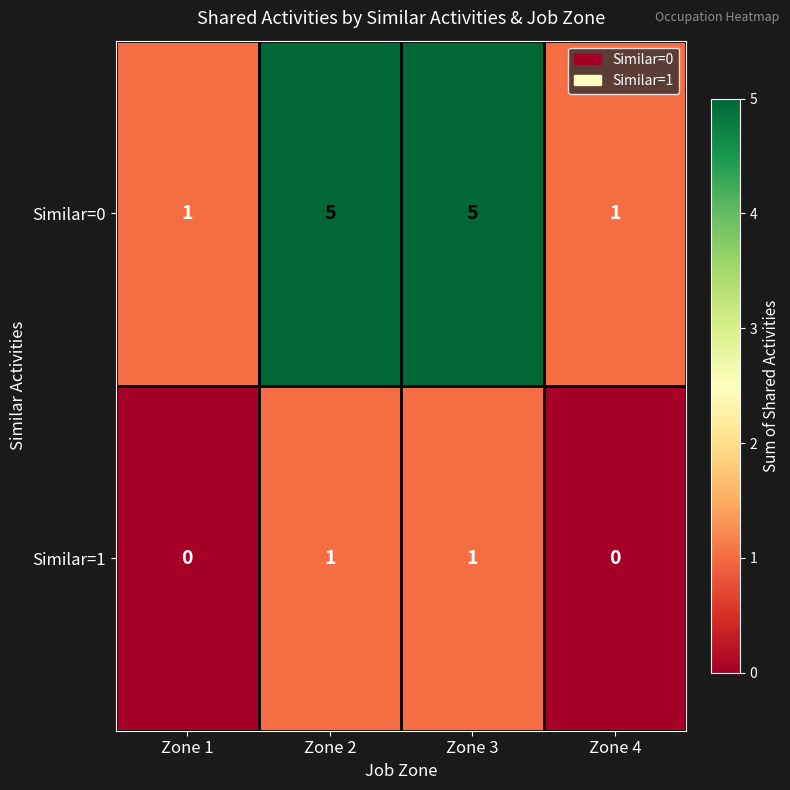

What is the greatest value displayed?

5